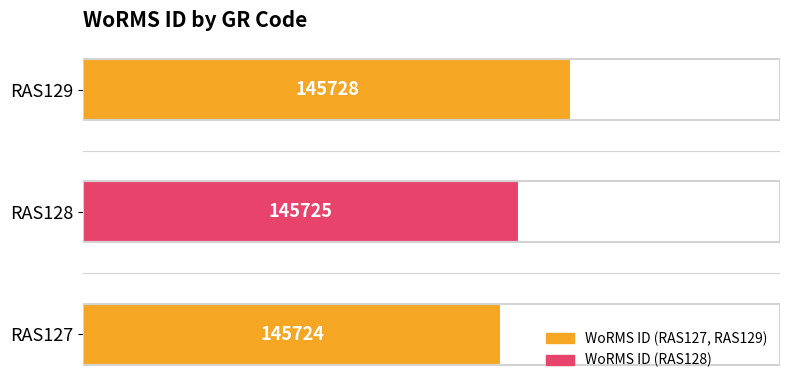

Are the bars horizontal?

Yes